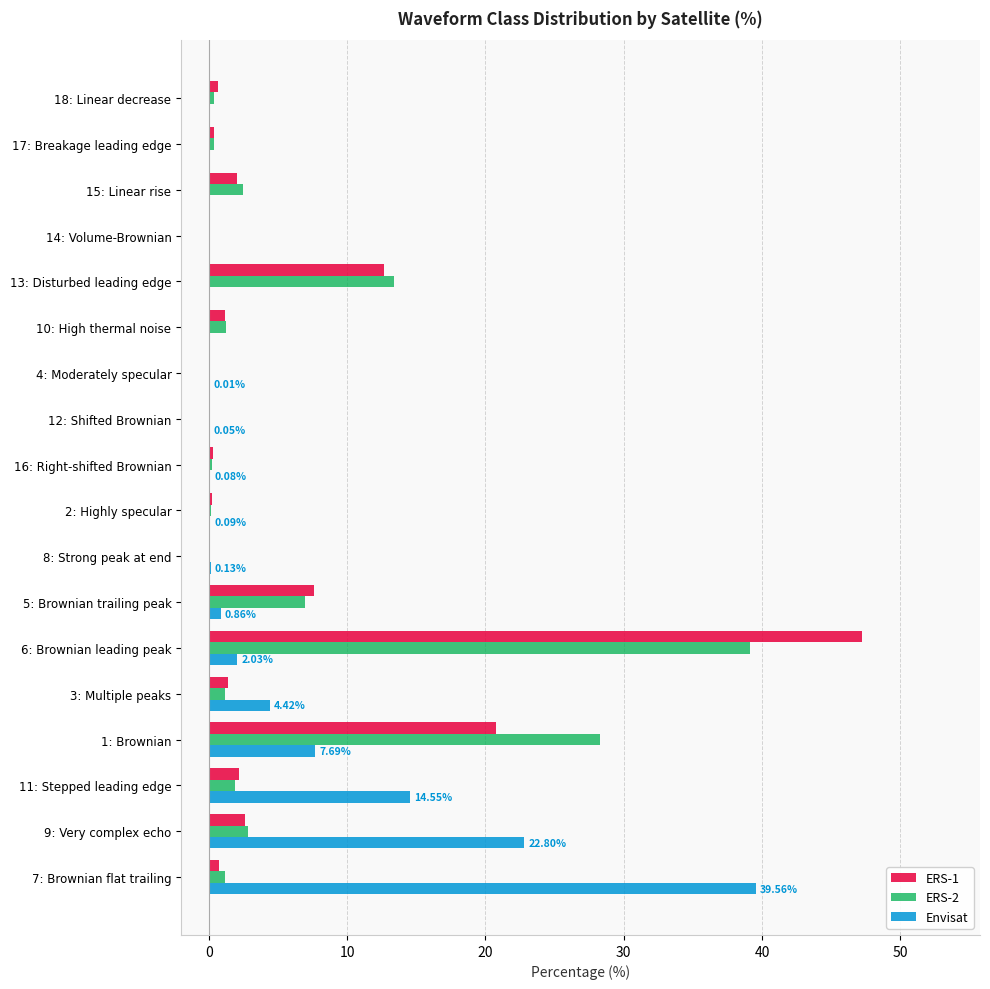

How many distinct data groups are displayed?

3